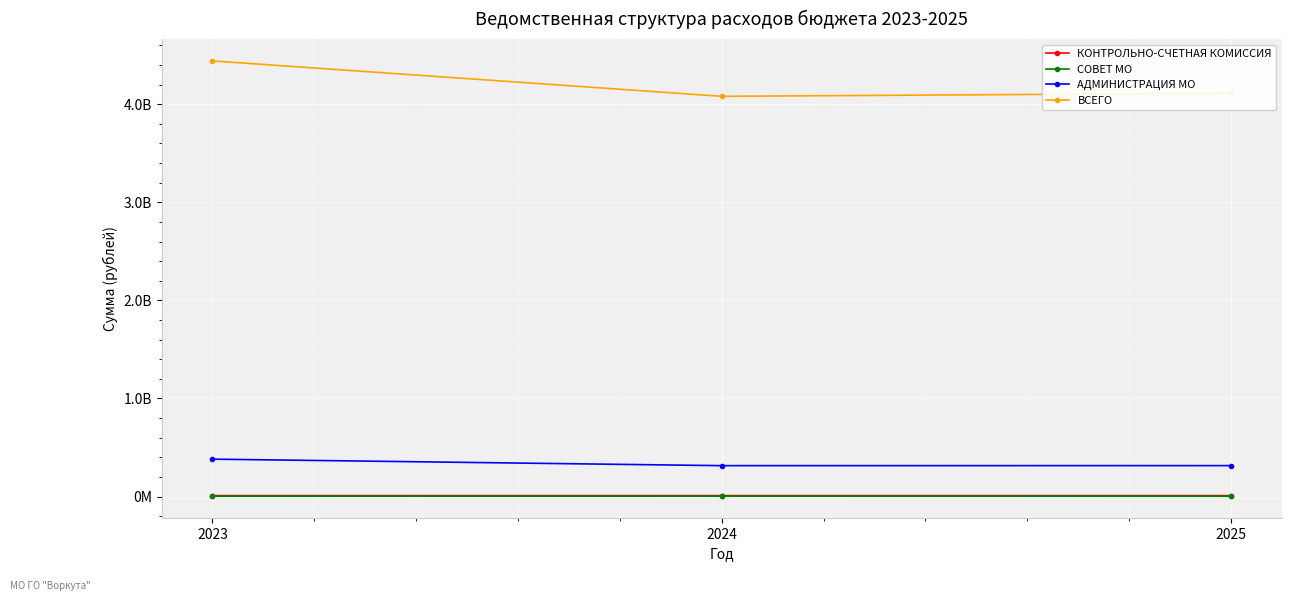

Is the value of КОНТРОЛЬНО-СЧЕТНАЯ КОМИССИЯ at 2025 greater than the value of ВСЕГО at 2024?

No